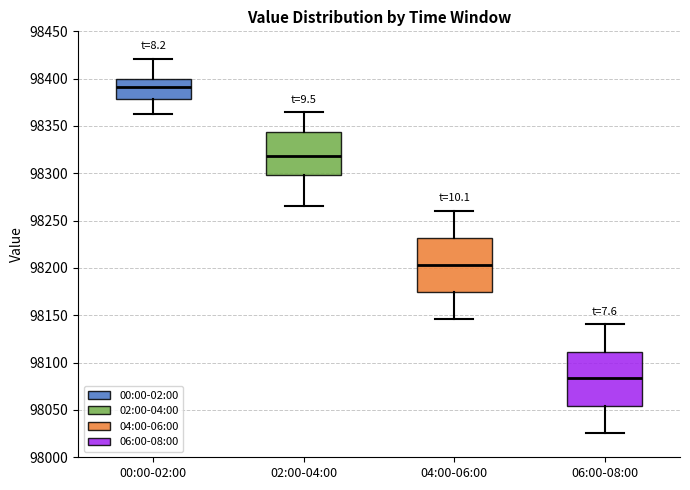

Reading left to right, transcribe this box plot: for each box, give where its median line is, the range the box spans, and where its two whiskers end, as read against the y-axis. The values are not printed on the chart, so give them approximately, as read against the axis.

00:00-02:00: median 98390, box 98380 to 98400, whiskers 98365 to 98420
02:00-04:00: median 98320, box 98300 to 98345, whiskers 98265 to 98365
04:00-06:00: median 98205, box 98175 to 98230, whiskers 98145 to 98260
06:00-08:00: median 98085, box 98055 to 98110, whiskers 98025 to 98140